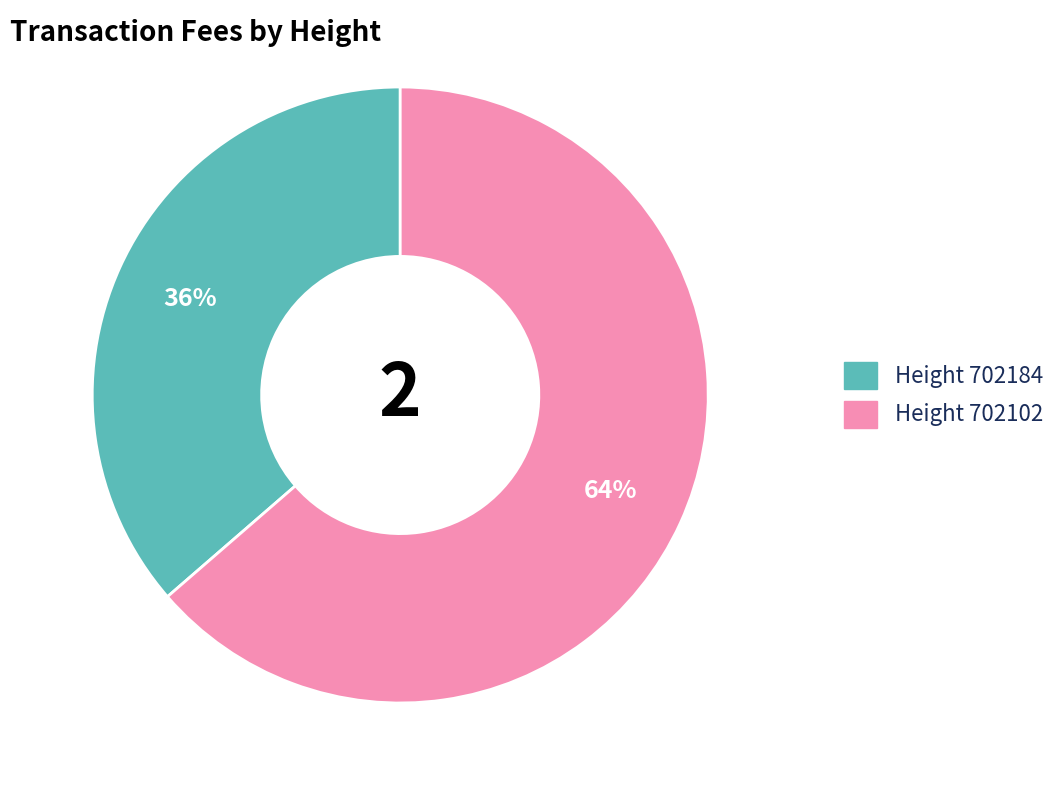

Is there a majority slice in this chart?

Yes